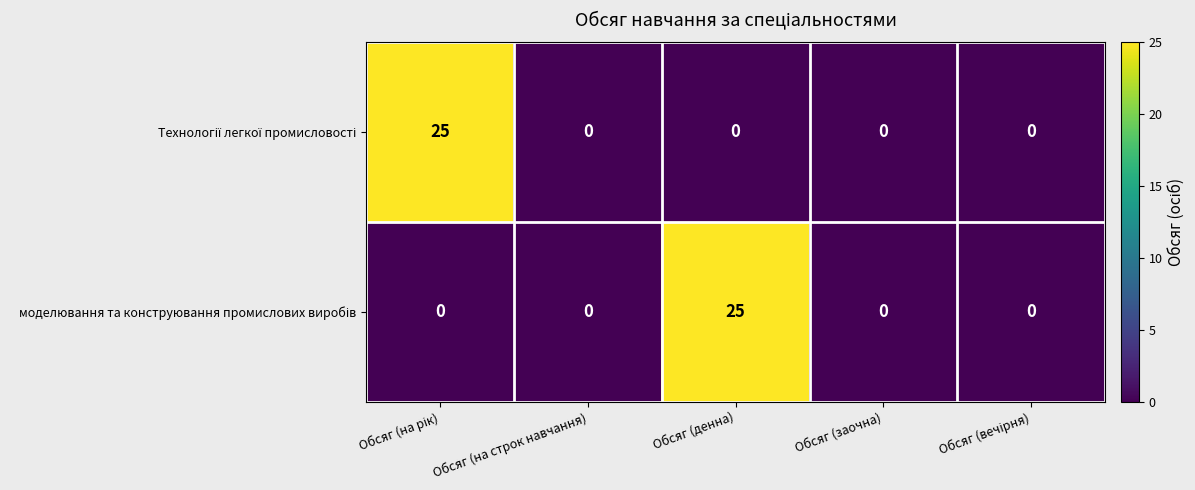

What is the maximum value shown in the chart?

25